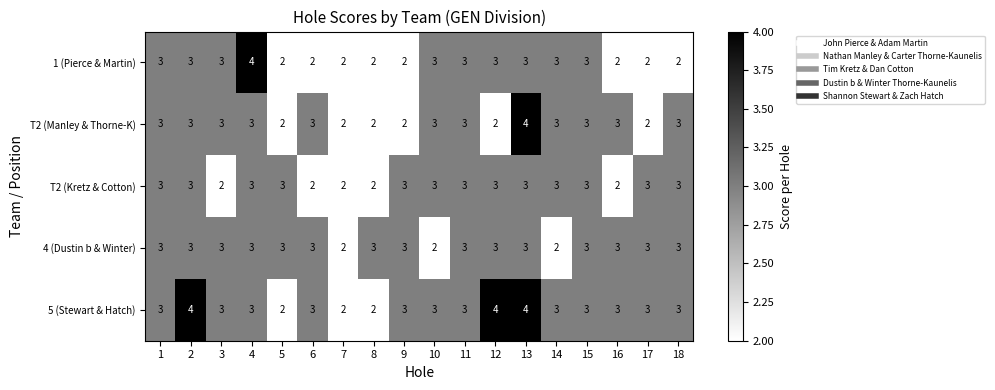

At which category is the sum across all series the highest?

13